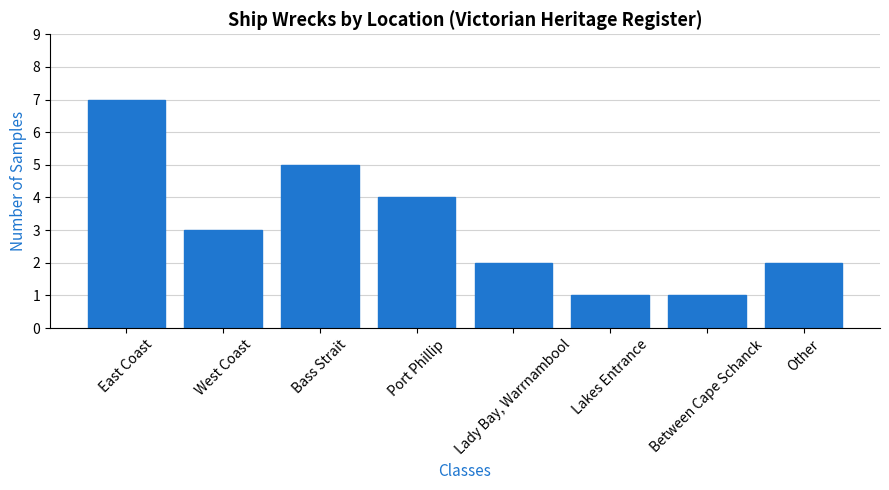

The chart shows a value of 3 at West Coast. True or false?

True